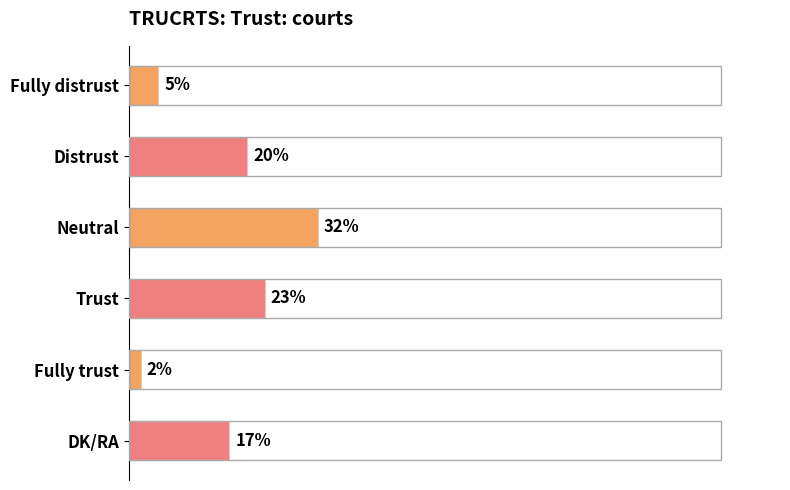

Which category has the highest value across all series?

Neutral